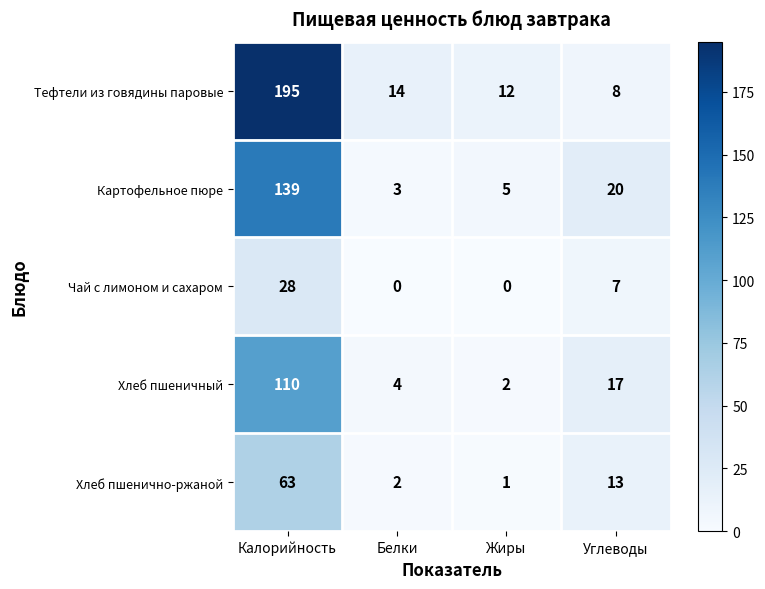

What is the sum of all Чай с лимоном и сахаром values?

35